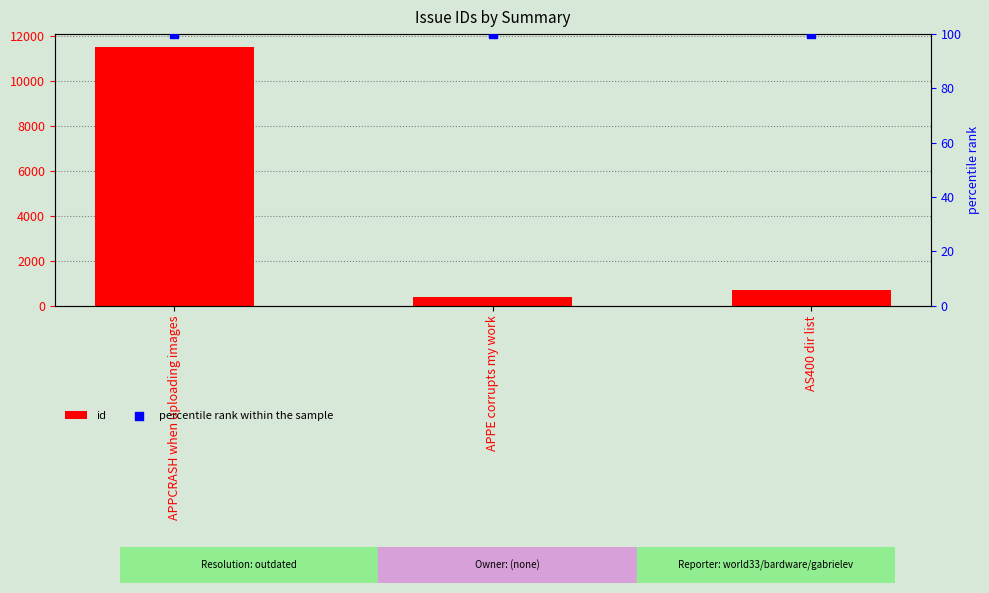

Which series has the largest total across all categories?

id